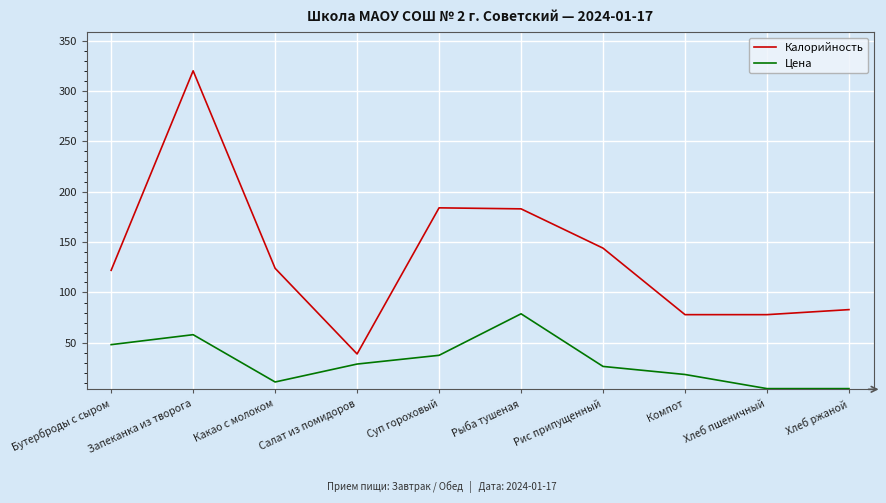

What position from the left is Рыба тушеная?

6